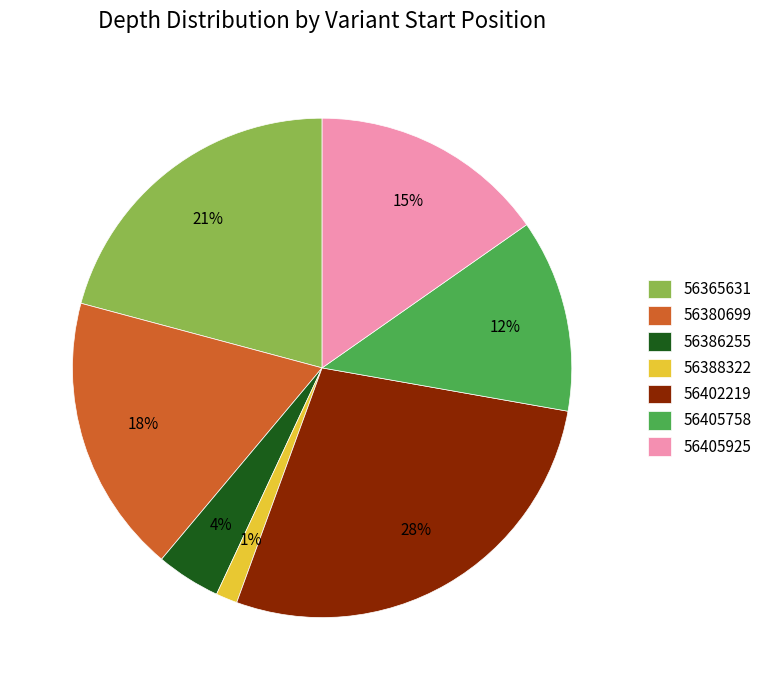

Is 56405758 the majority of the pie?

No